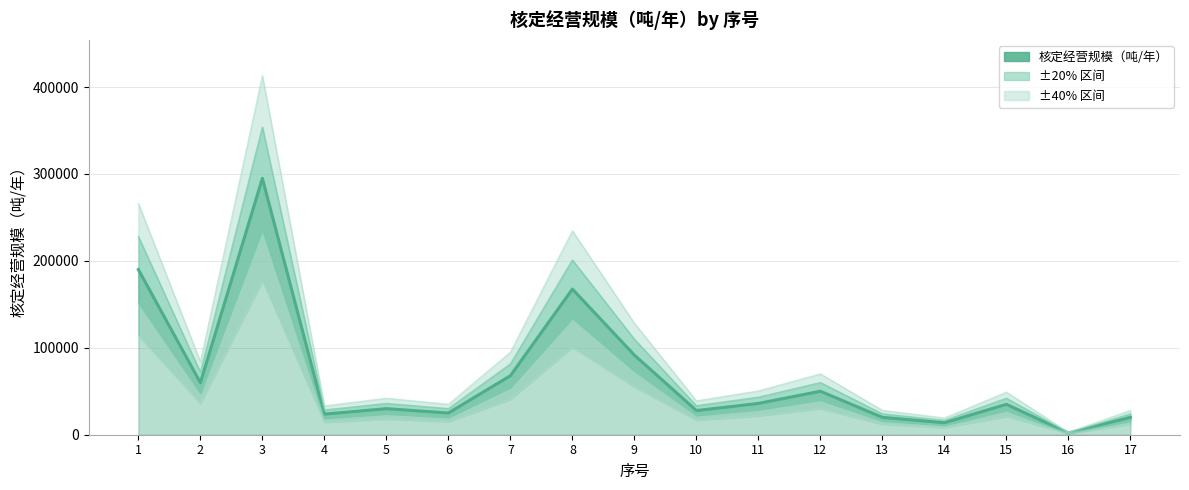

True or false: the data has more than 0 interior local peaks.

True